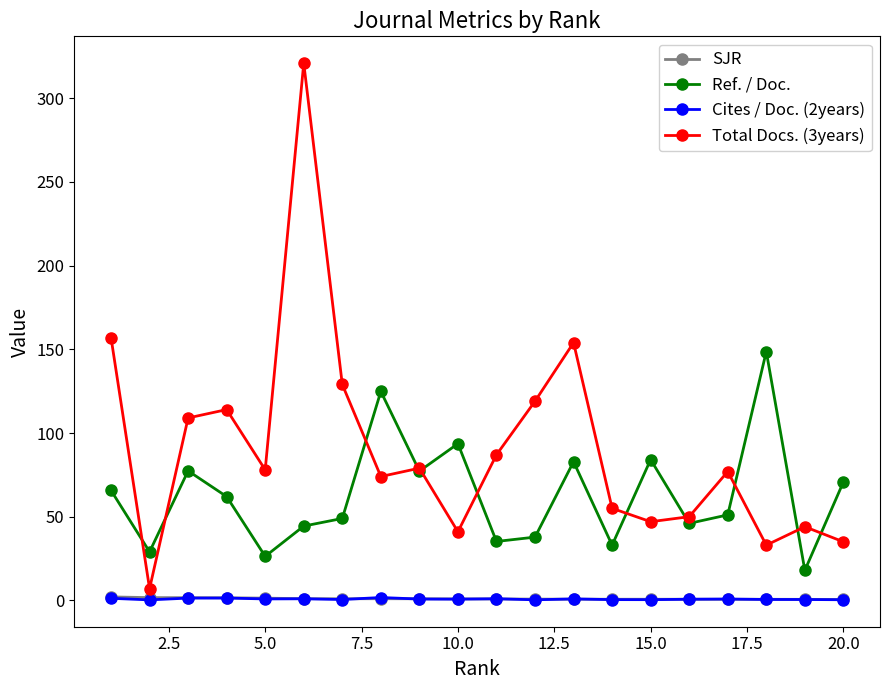

True or false: Total Docs. (3years) has more than 2 interior local peaks.

True